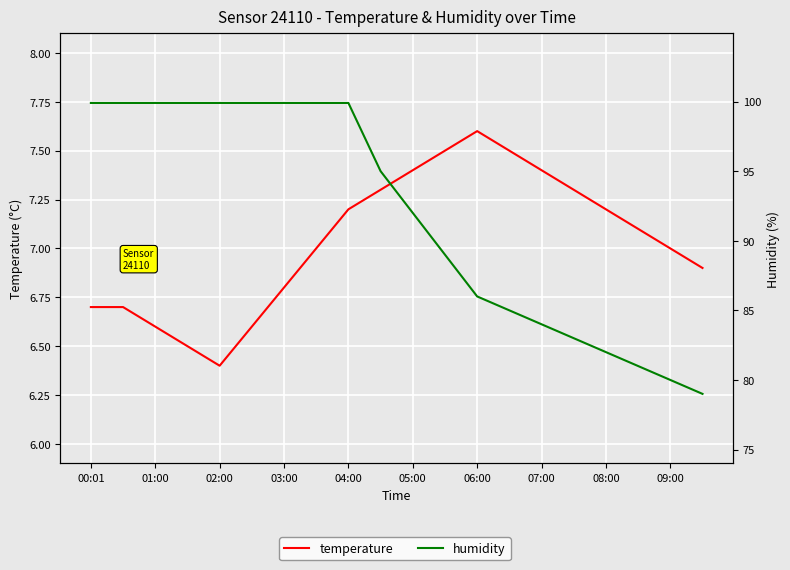

True or false: temperature and humidity intersect in this chart.

False